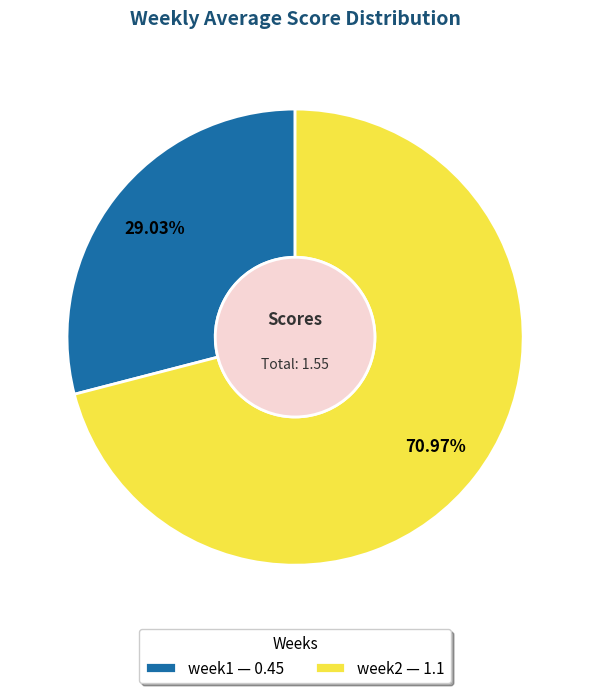

What percentage is the week2 slice, to the nearest percent?

71%